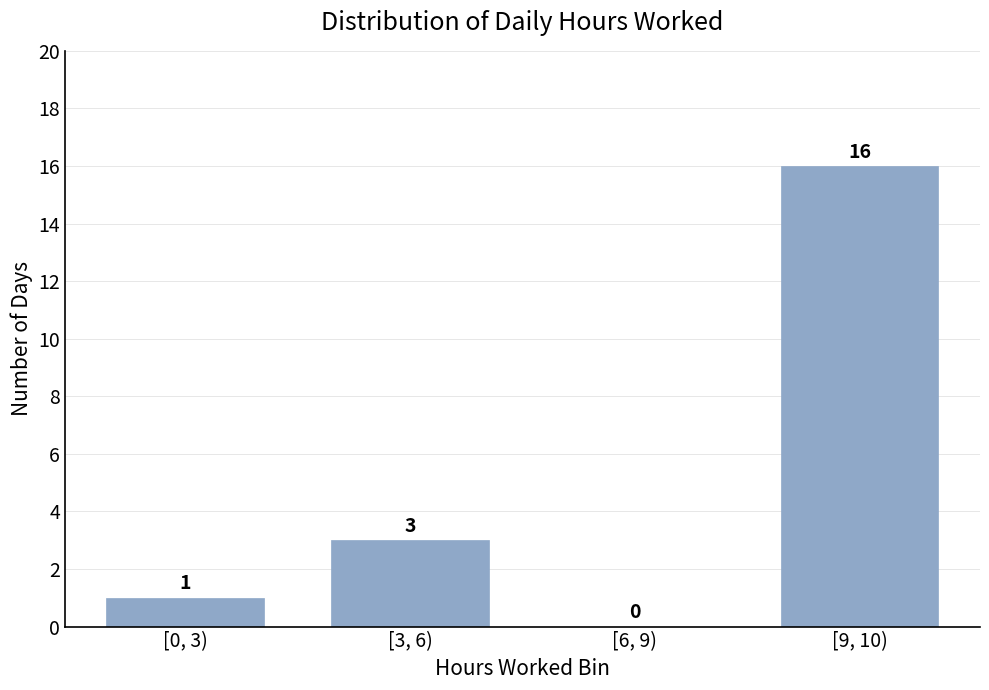

Reading right to left, transcribe all the data shown in this chart.

[9, 10)=16	[6, 9)=0	[3, 6)=3	[0, 3)=1